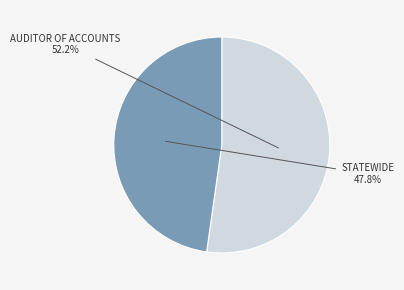

To the nearest percent, what is the average slice percentage?

50%